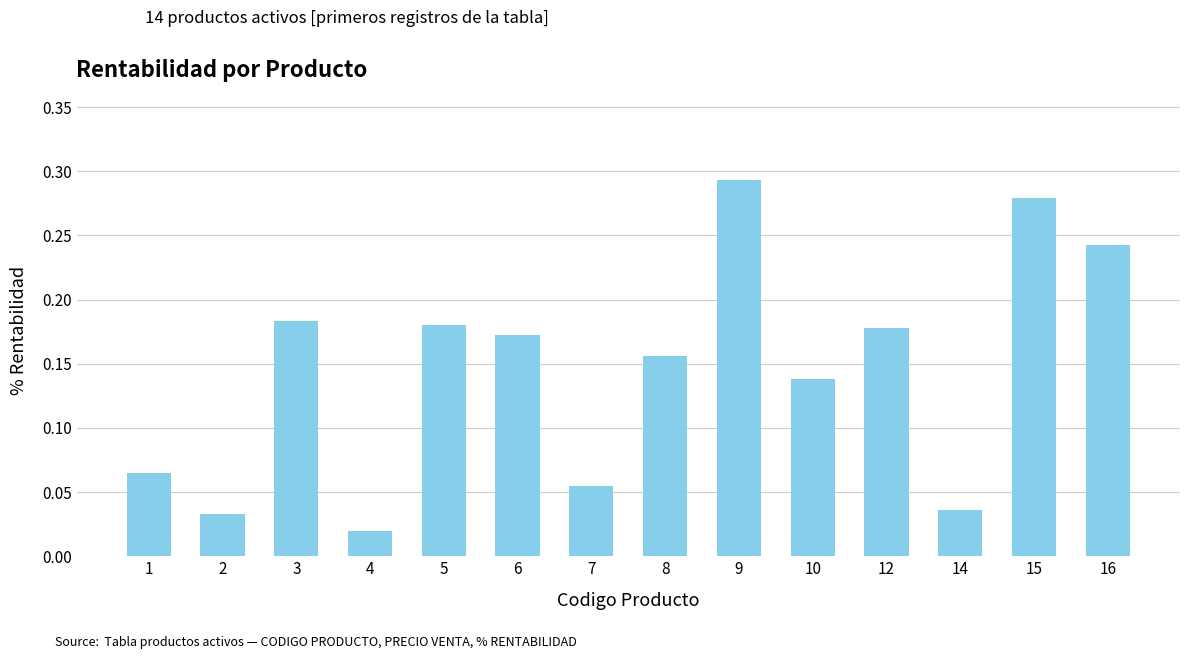

Which category has the lowest value across all series?

4